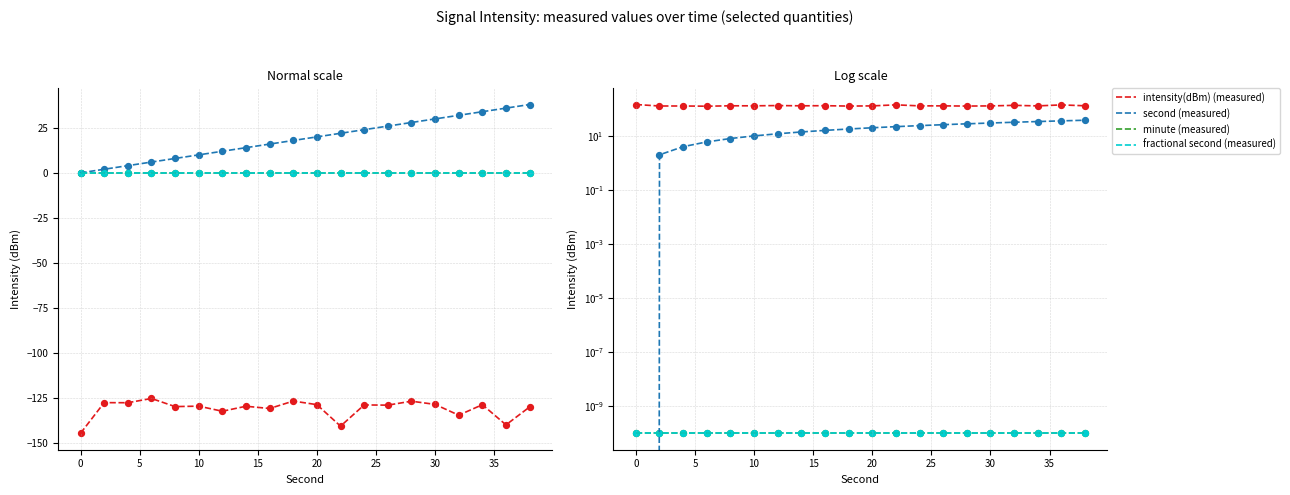

Which series reaches the maximum Y coordinate?

intensity(dBm) (measured)